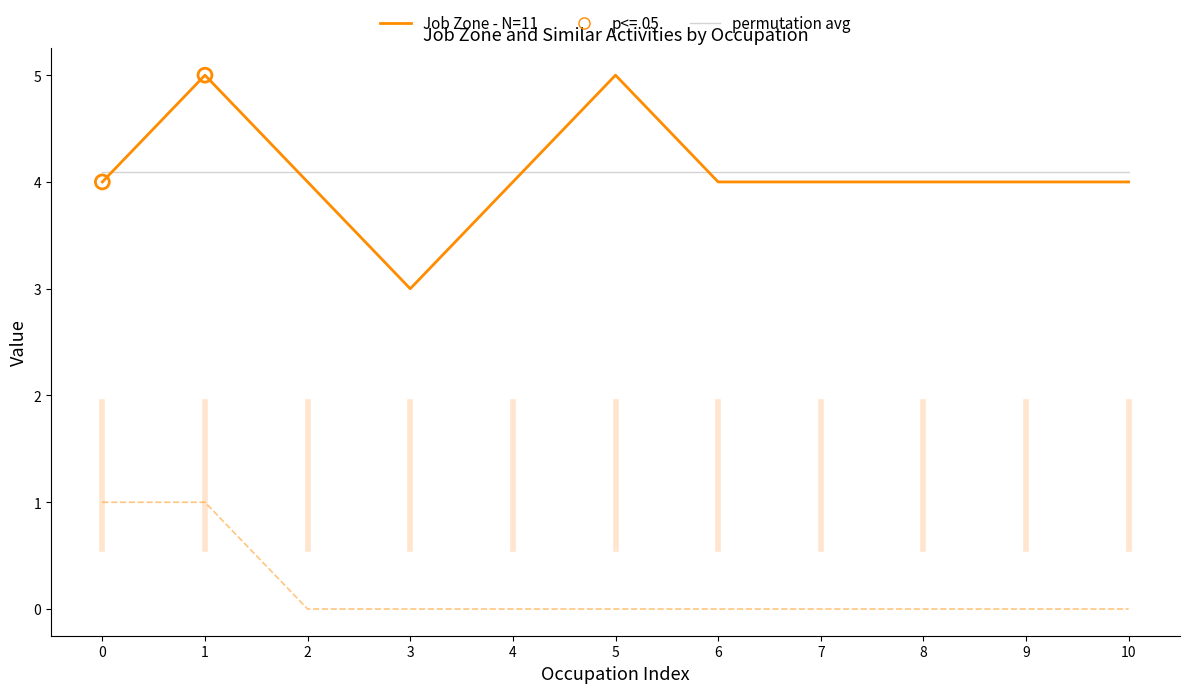

What is the total value across all series at 9?

8.1